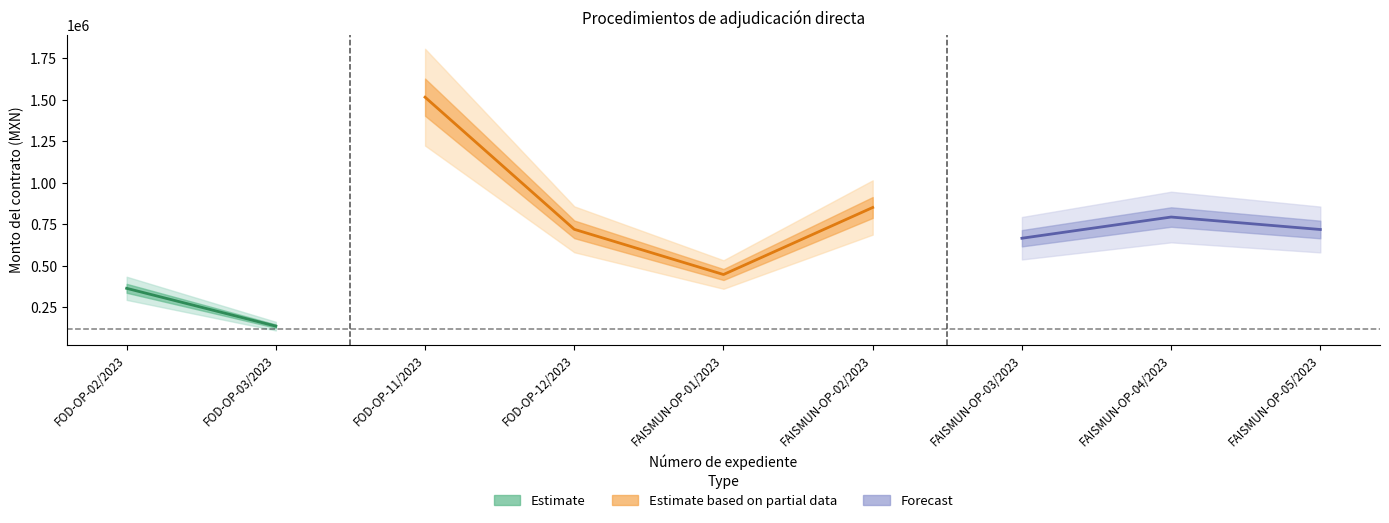

What is the maximum value shown in the chart?

1626970.3